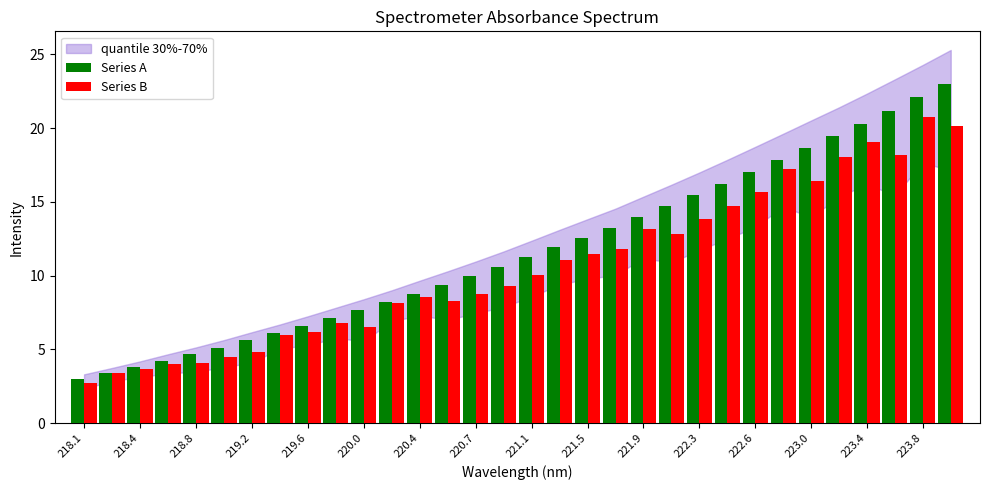

Which series has the widest spread of values?

Series A